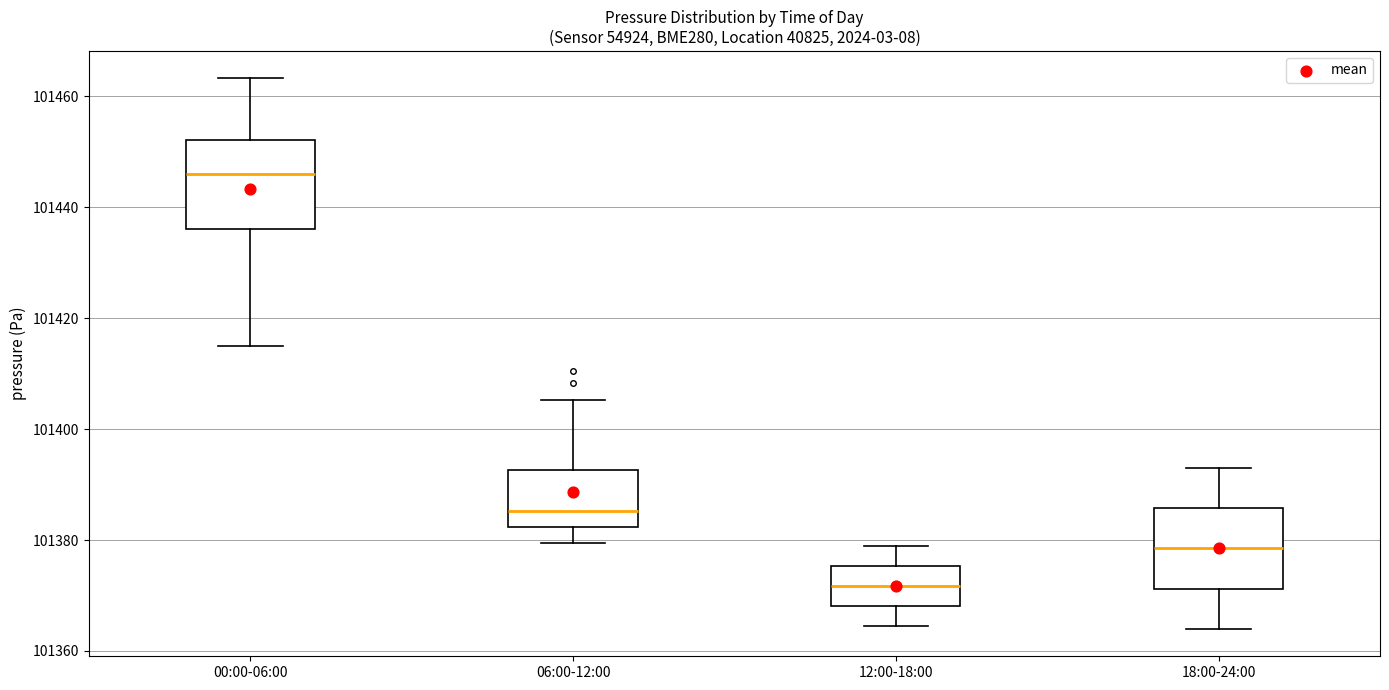

Where does the median line of the box for 12:00-18:00 sit on the y-axis? The values are not printed on the chart, so give them approximately, as read against the axis.

101372